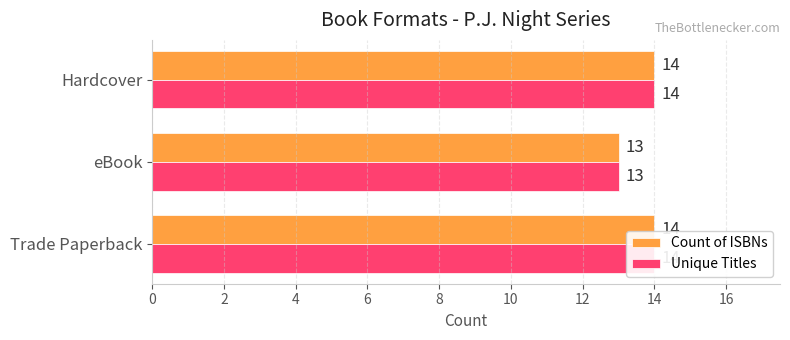

How many data points does each series have?

3